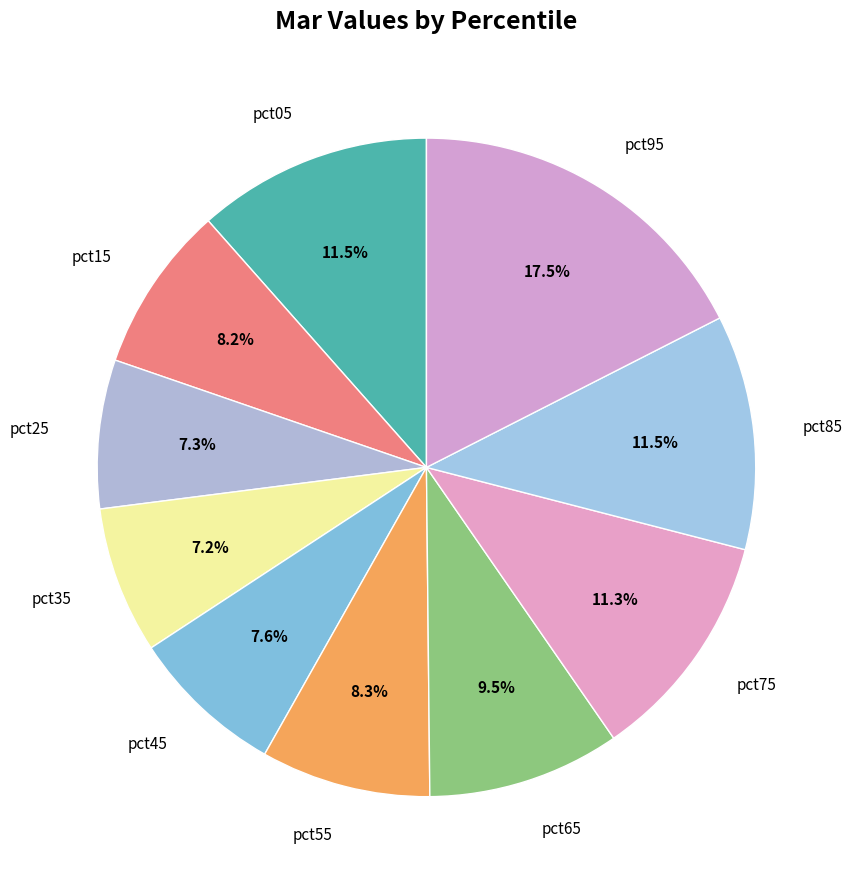

Between pct85 and pct35, which is larger?

pct85